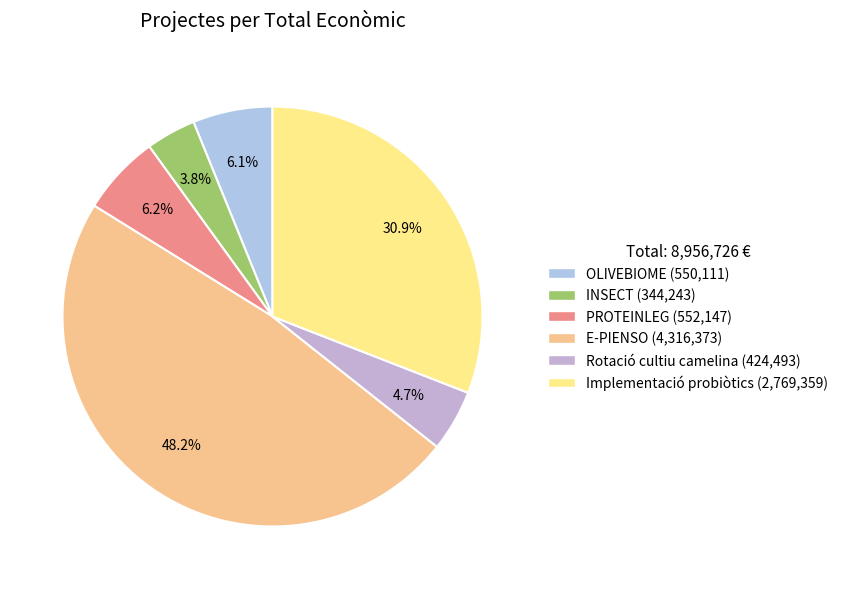

Rank the categories by value from highest to lowest.

E-PIENSO, Implementació probiòtics, PROTEINLEG, OLIVEBIOME, Rotació cultiu camelina, INSECT